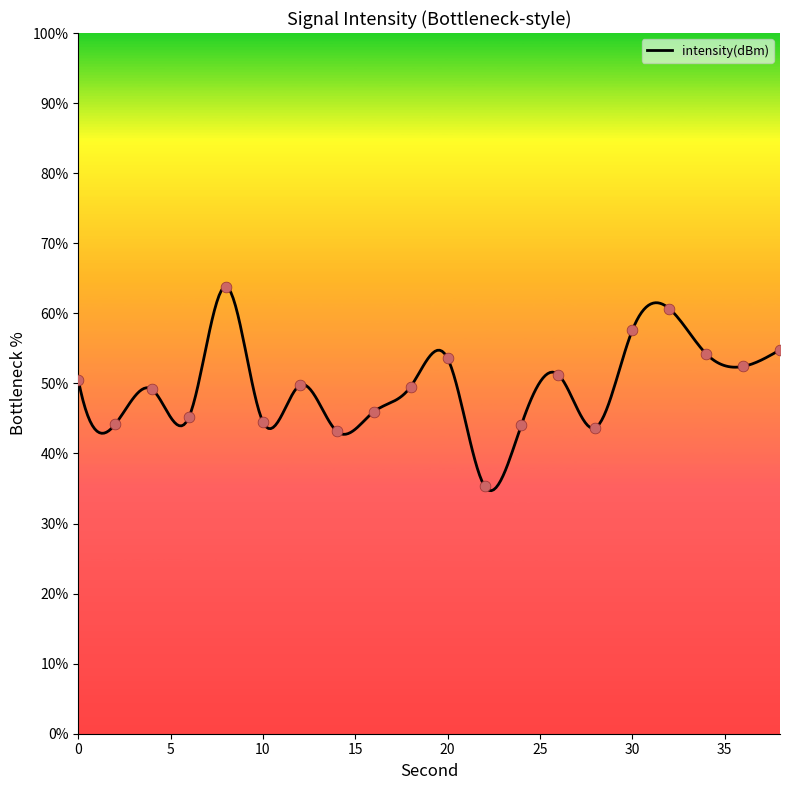

What is the ratio of the value at 20 to the value at 8?

0.8